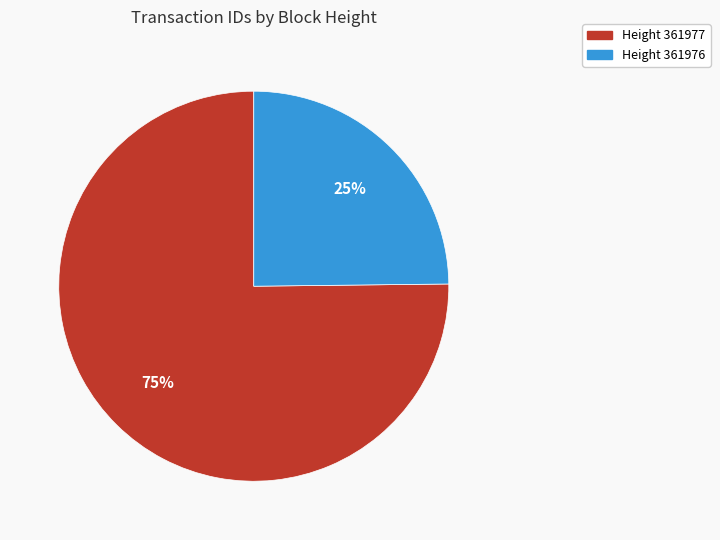

Does any single category account for the majority?

Yes